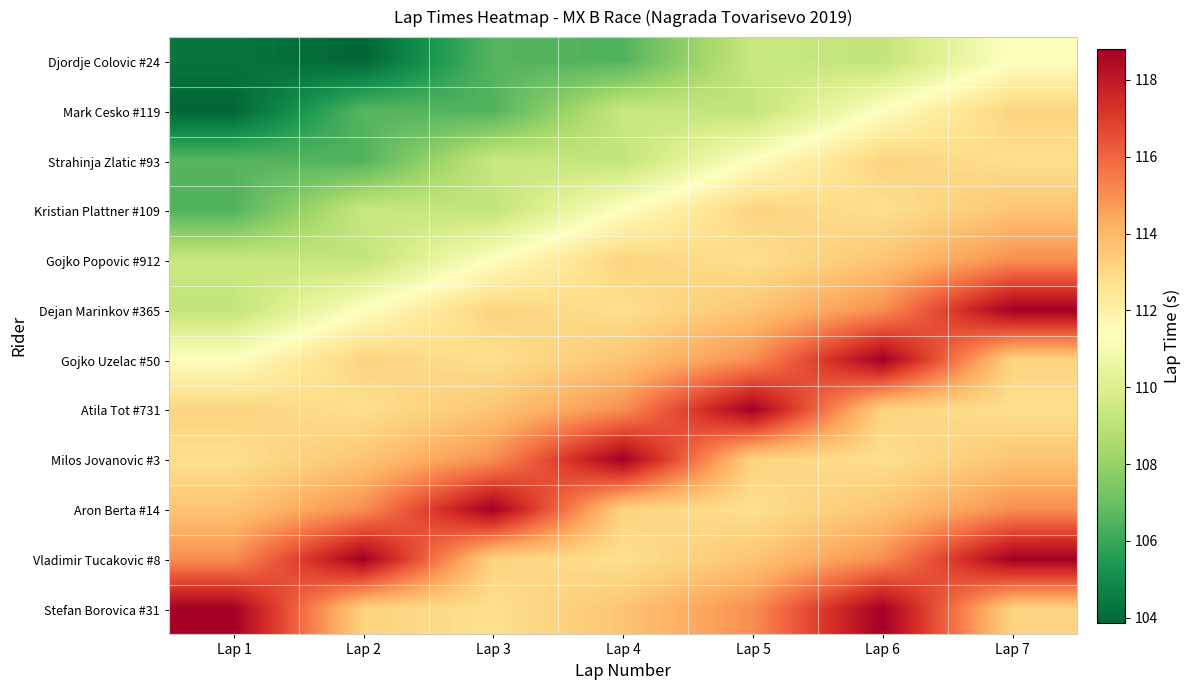

Between Lap 7 and Lap 3, which is larger?

Lap 7